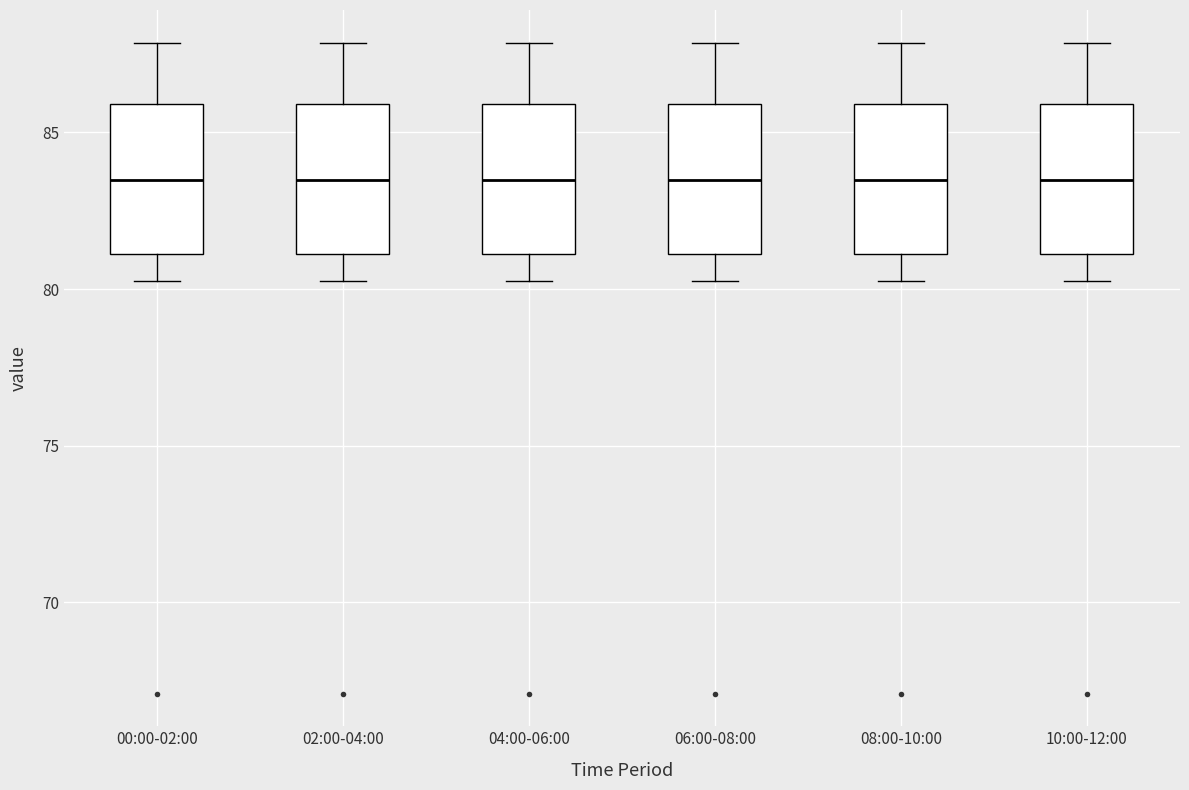

Reading left to right, transcribe this box plot: for each box, give where its median line is, the range the box spans, and where its two whiskers end, as read against the y-axis. The values are not printed on the chart, so give them approximately, as read against the axis.

00:00-02:00: median 83.5, box 81.0 to 86.0, whiskers 80.5 to 88.0
02:00-04:00: median 83.5, box 81.0 to 86.0, whiskers 80.5 to 88.0
04:00-06:00: median 83.5, box 81.0 to 86.0, whiskers 80.5 to 88.0
06:00-08:00: median 83.5, box 81.0 to 86.0, whiskers 80.5 to 88.0
08:00-10:00: median 83.5, box 81.0 to 86.0, whiskers 80.5 to 88.0
10:00-12:00: median 83.5, box 81.0 to 86.0, whiskers 80.5 to 88.0